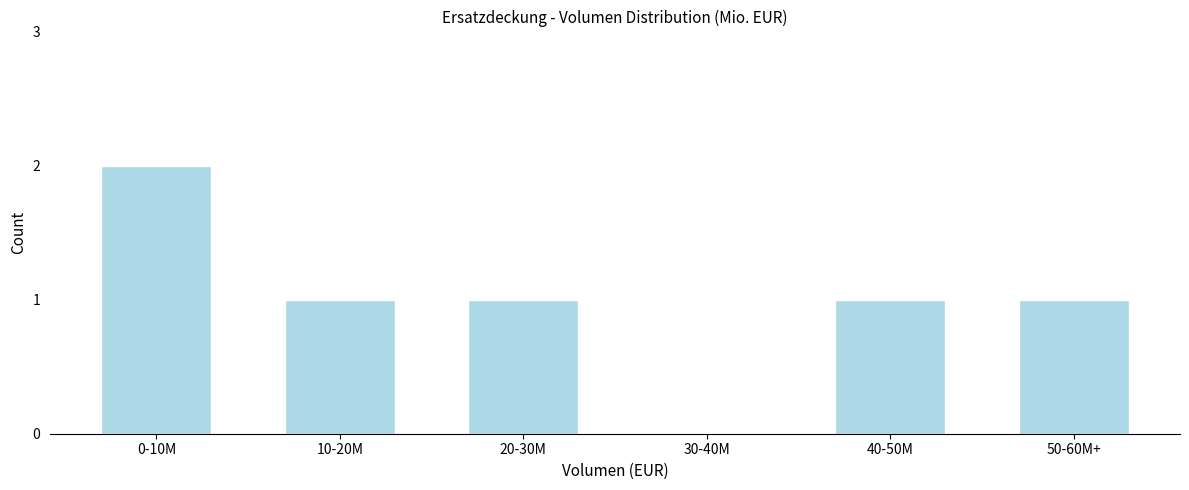

Reading right to left, list all the values displayed in this chart.

50-60M+=1	40-50M=1	30-40M=0	20-30M=1	10-20M=1	0-10M=2